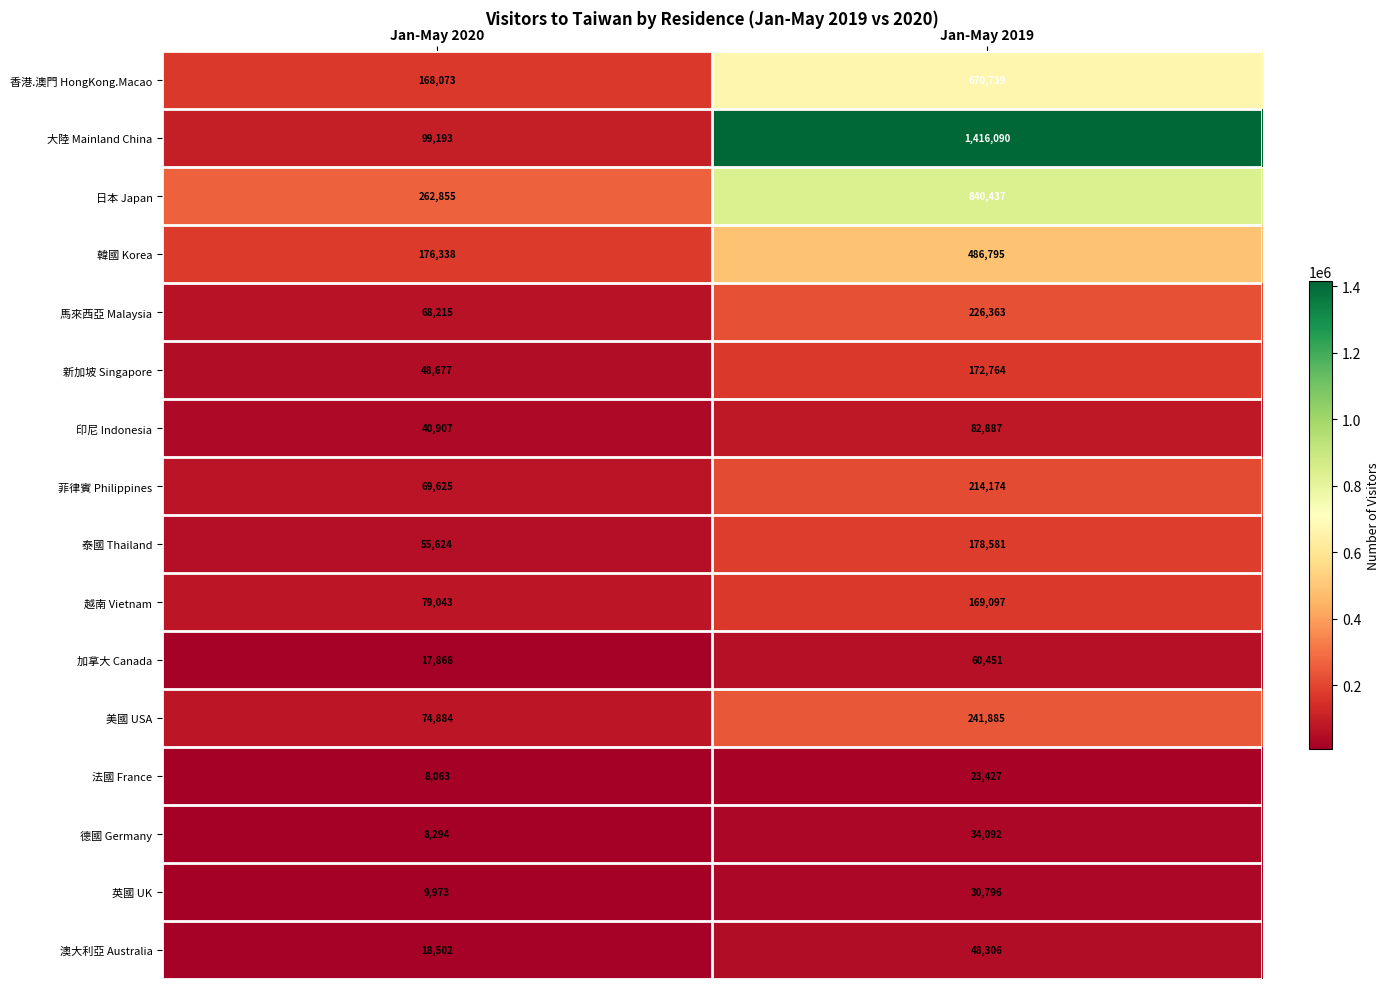

List the series in order of their peak value, highest first.

大陸 Mainland China, 日本 Japan, 香港.澳門 HongKong.Macao, 韓國 Korea, 美國 USA, 馬來西亞 Malaysia, 菲律賓 Philippines, 泰國 Thailand, 新加坡 Singapore, 越南 Vietnam, 印尼 Indonesia, 加拿大 Canada, 澳大利亞 Australia, 德國 Germany, 英國 UK, 法國 France